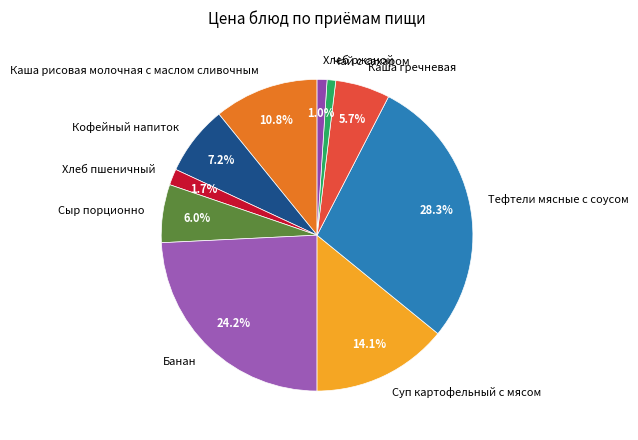

Between Хлеб пшеничный and Сыр порционно, which is larger?

Сыр порционно